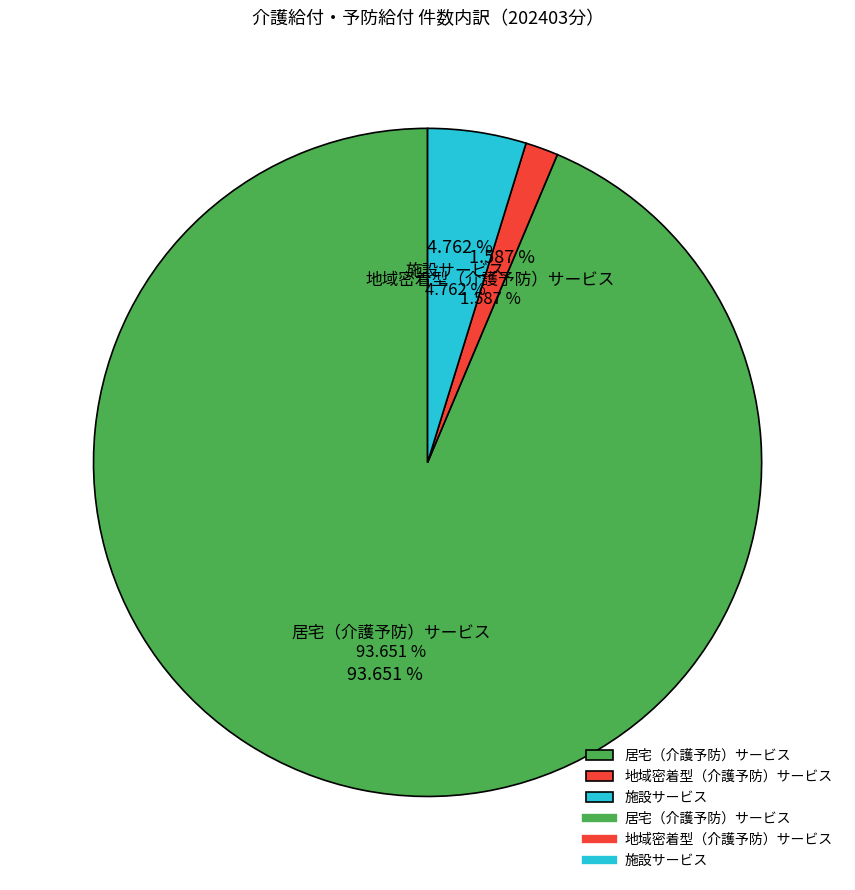

To the nearest percent, what percentage of the pie is 居宅（介護予防）サービス?

94%